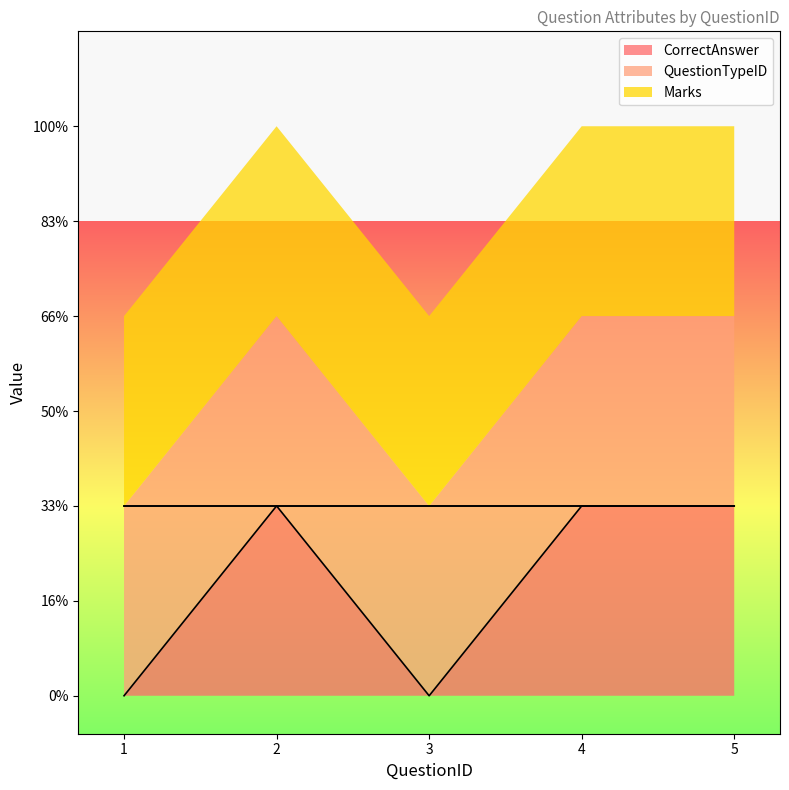

At which category is the sum across all series the highest?

2